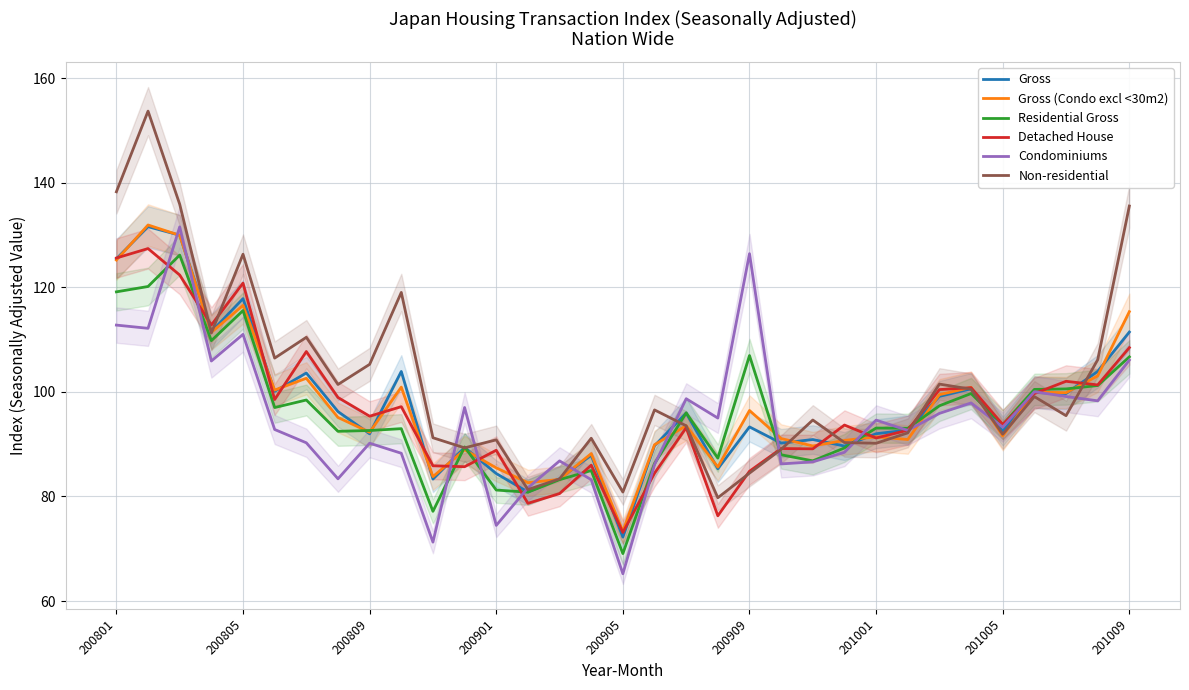

Which series changed the most between 200801 and 27?

Non-residential